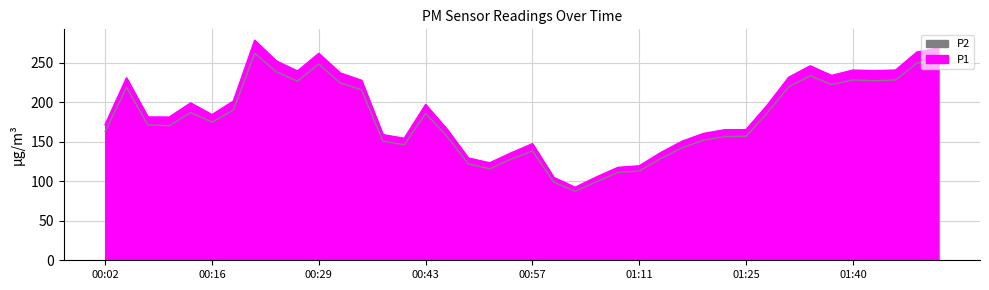

True or false: P2 and P1 intersect in this chart.

False